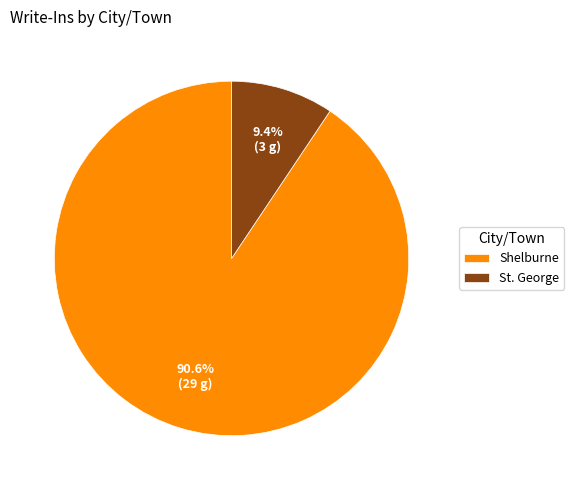

Approximately how many times larger is the value at St. George compared to Shelburne?

0.1